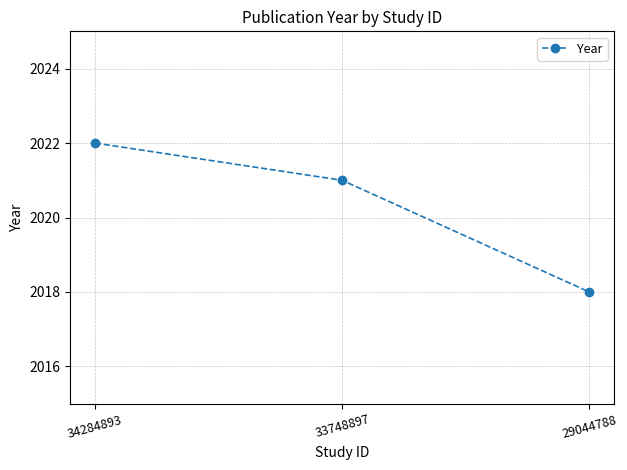

True or false: the data shows 2022 at 34284893.

True